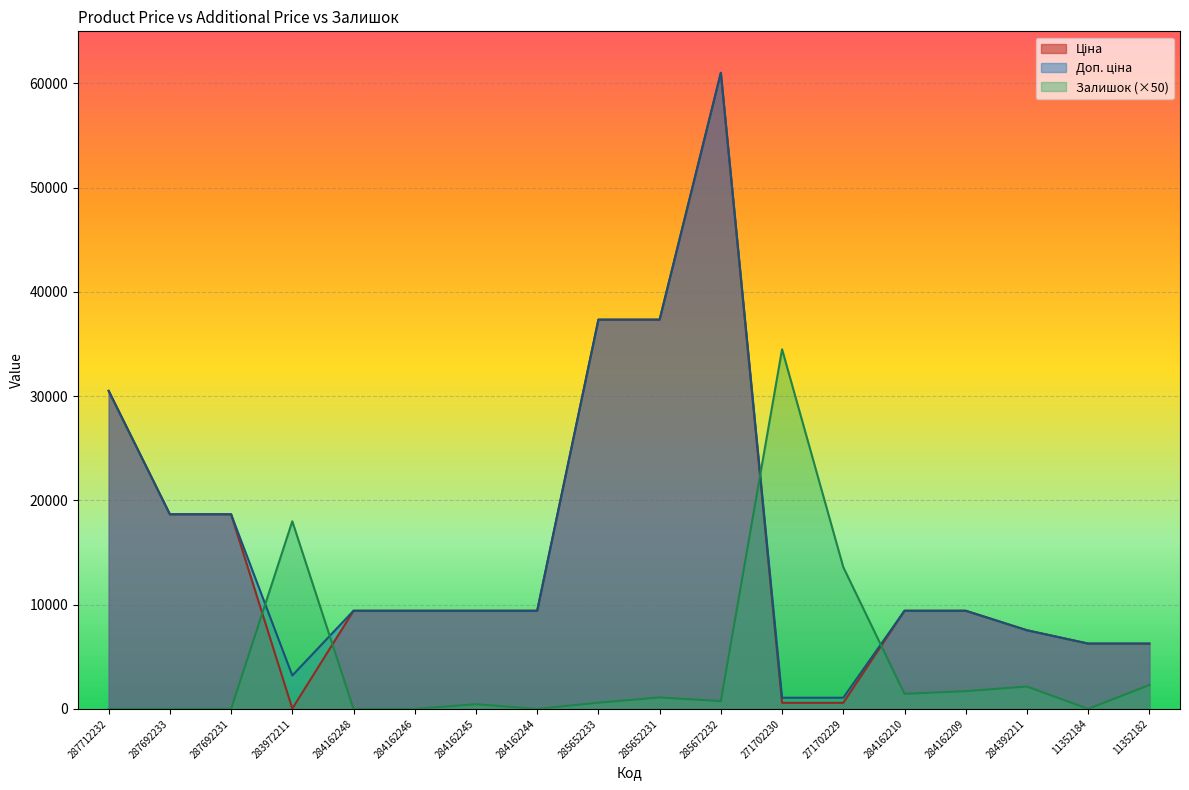

At which label does Залишок reach its minimum?

287712232